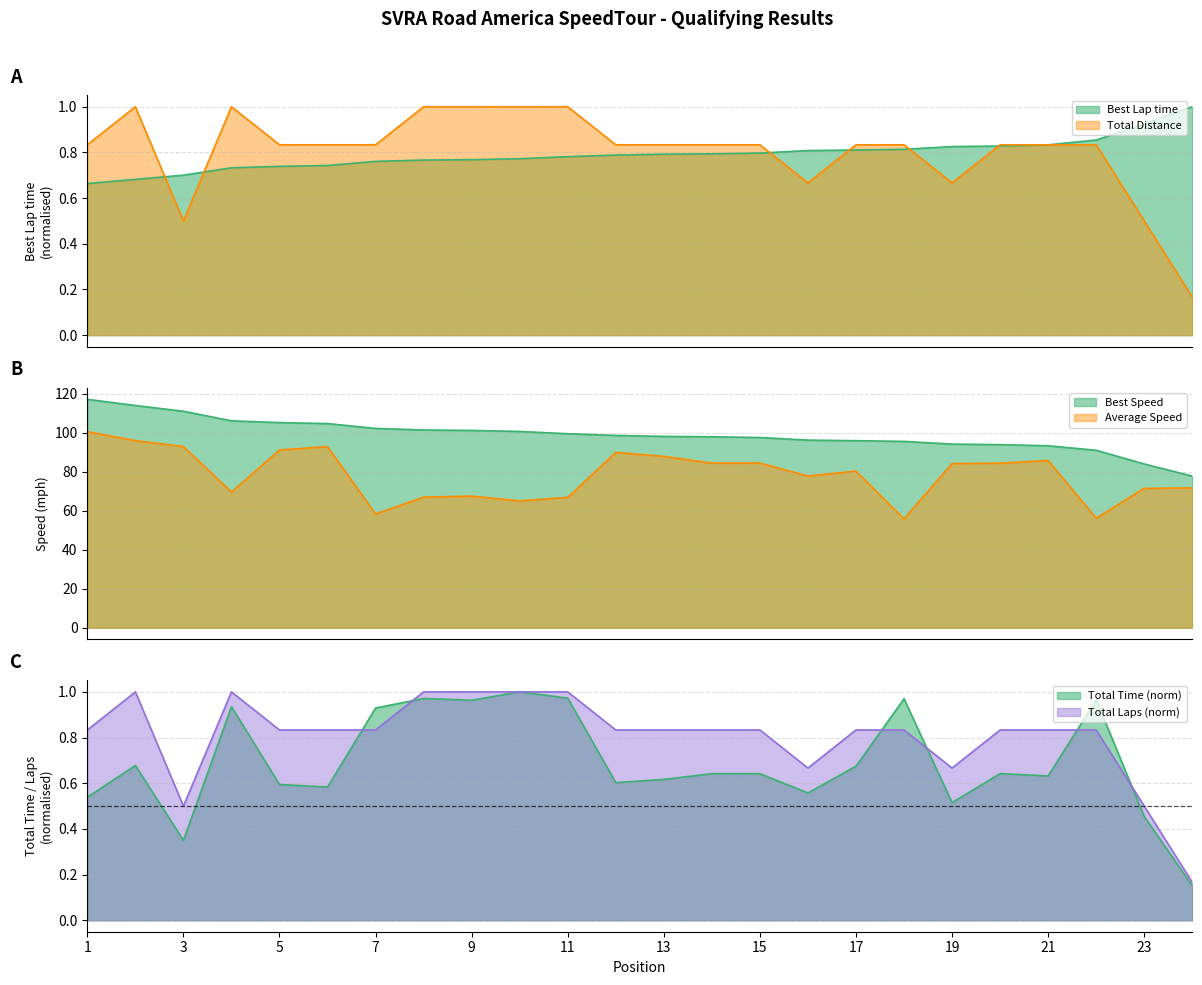

Which category has the lowest value across all series?

24